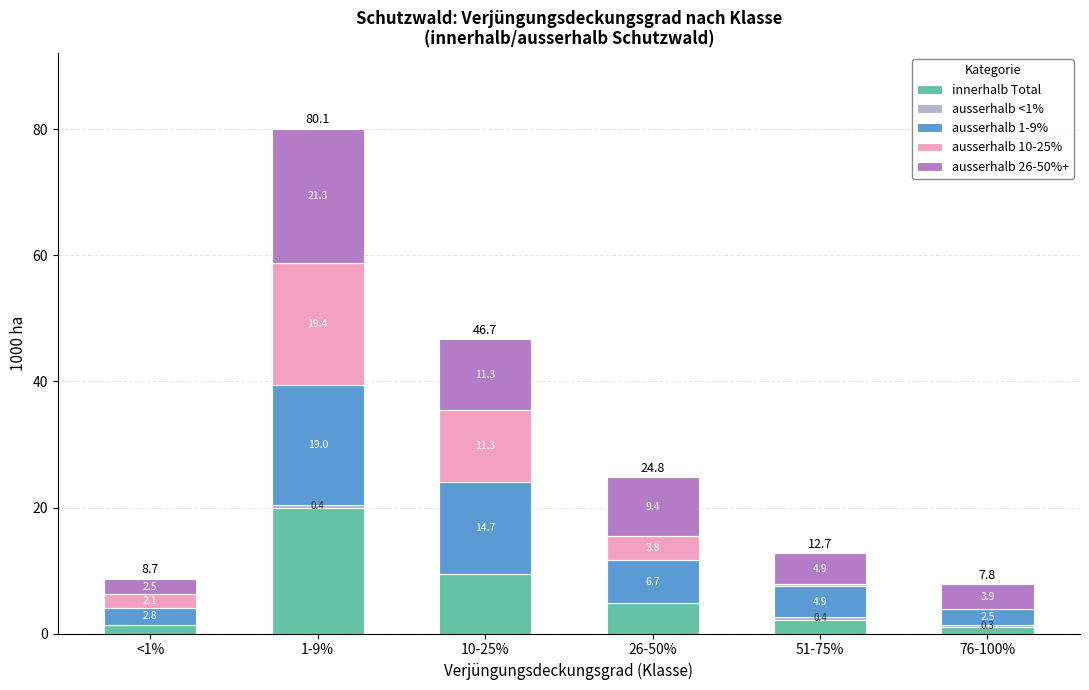

Are the bars grouped side by side (vs. stacked)?

No